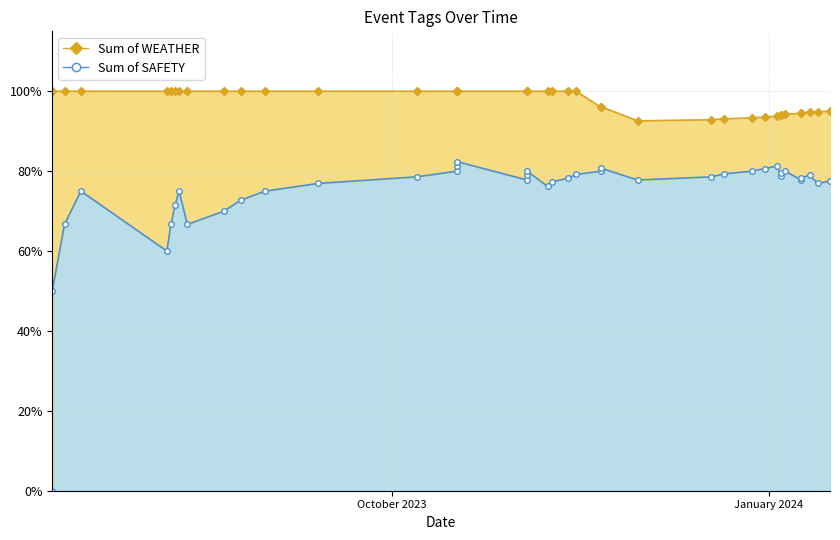

What is the value of the Sum of SAFETY point at the 13th from the left?

0.8